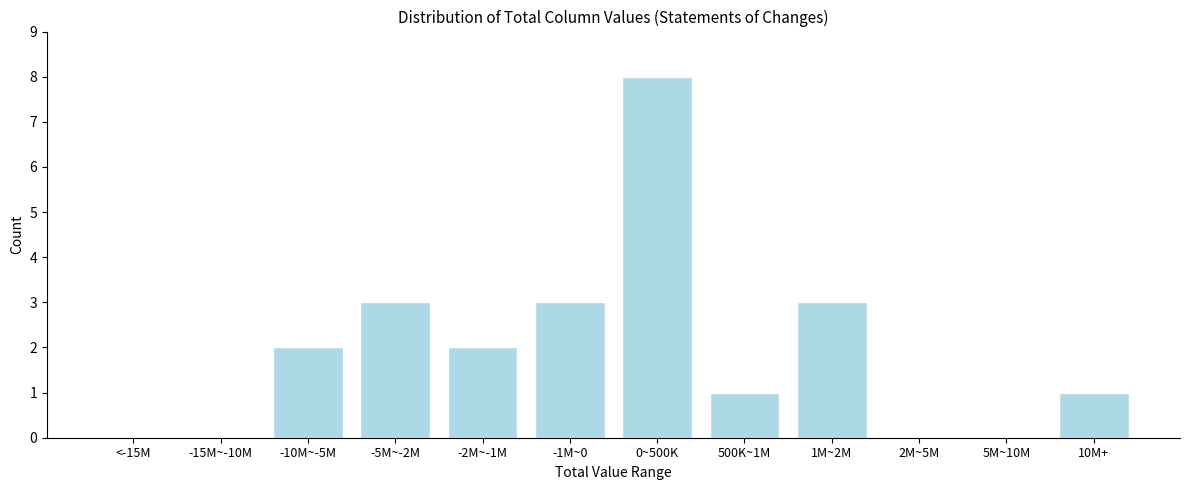

Reading left to right, transcribe all the data shown in this chart.

<-15M=0	-15M~-10M=0	-10M~-5M=2	-5M~-2M=3	-2M~-1M=2	-1M~0=3	0~500K=8	500K~1M=1	1M~2M=3	2M~5M=0	5M~10M=0	10M+=1